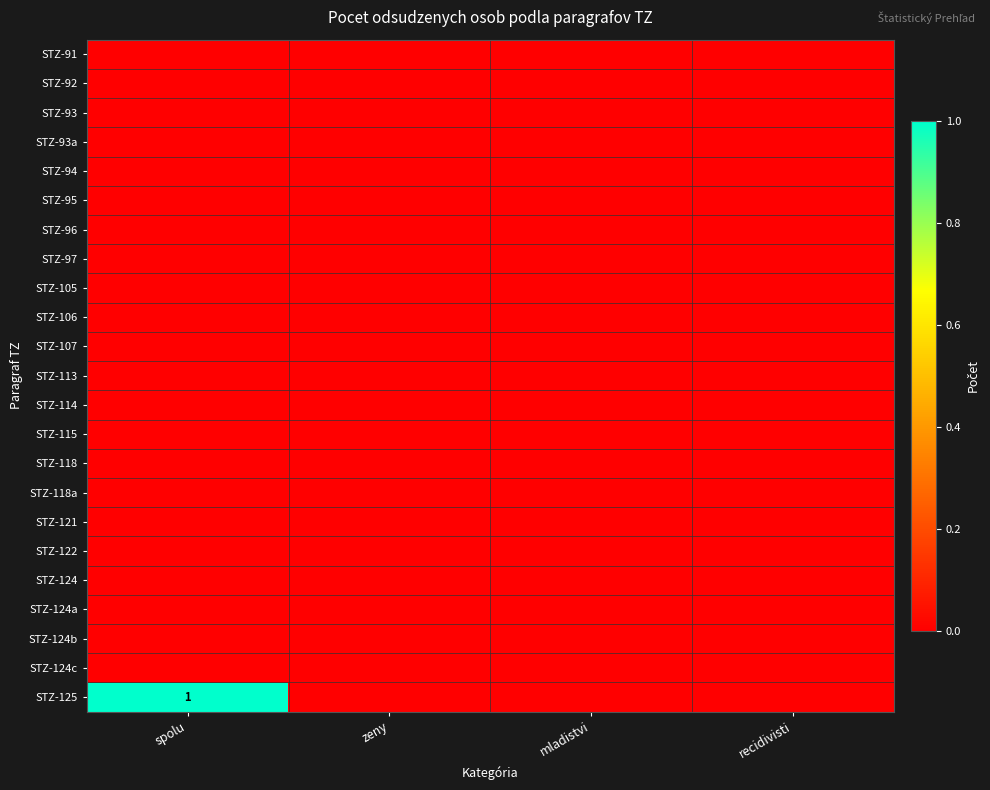

True or false: STZ-125 has a value of 1 at spolu.

True